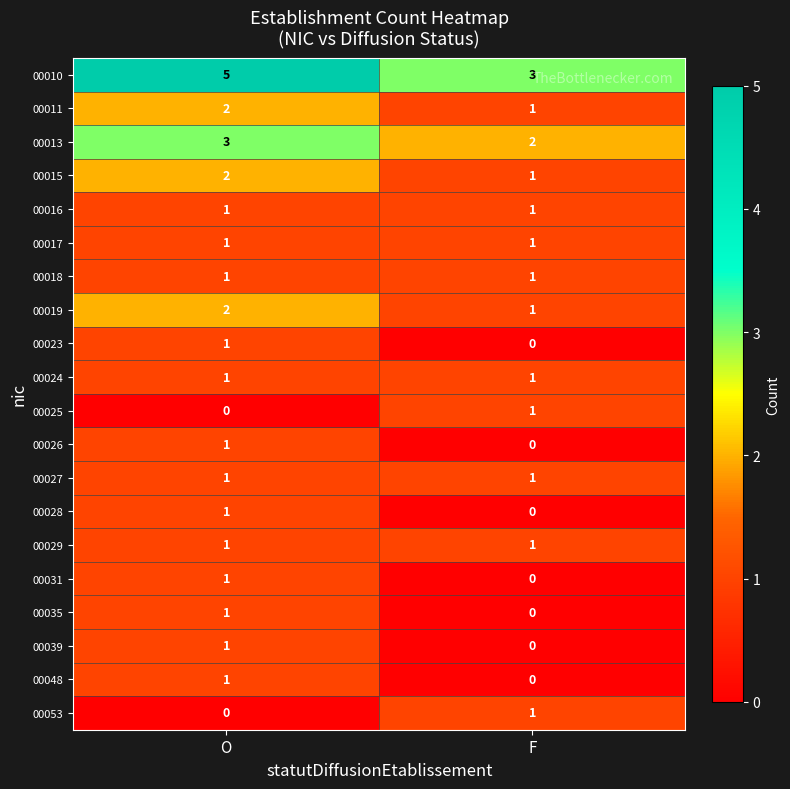

The value of 00011 at F is 1. True or false?

True